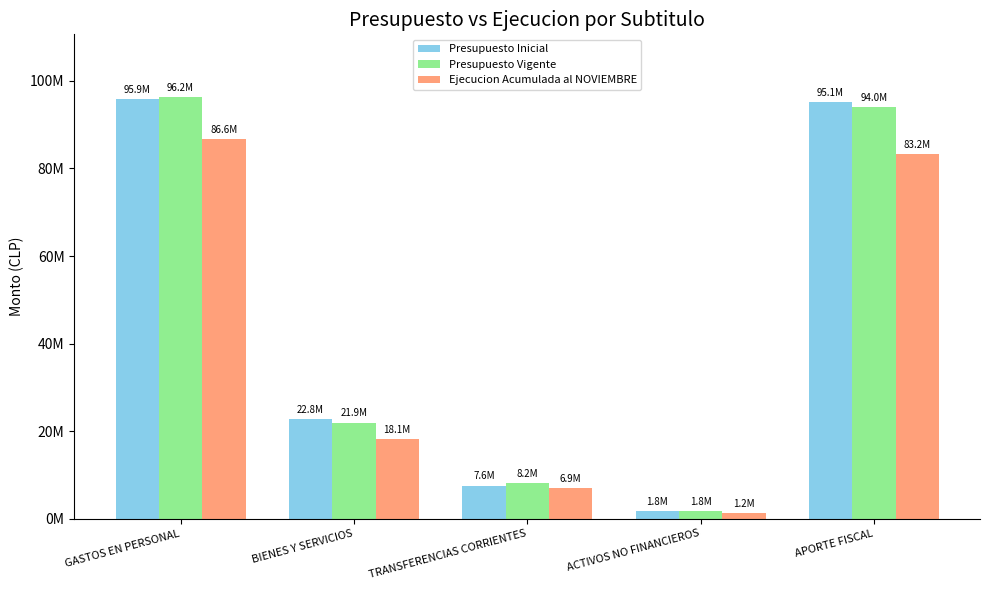

What is the total value across all series at APORTE FISCAL?

272322833